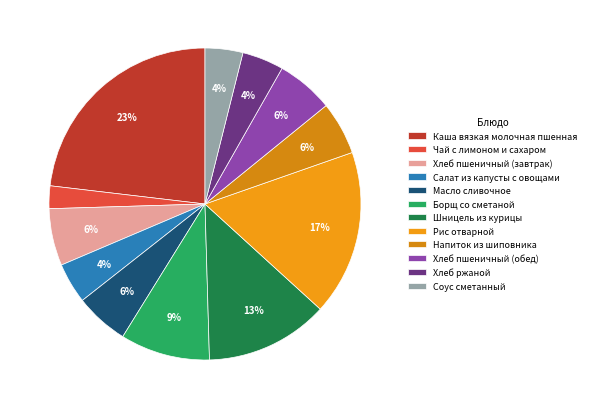

How many slices are in this pie chart?

12